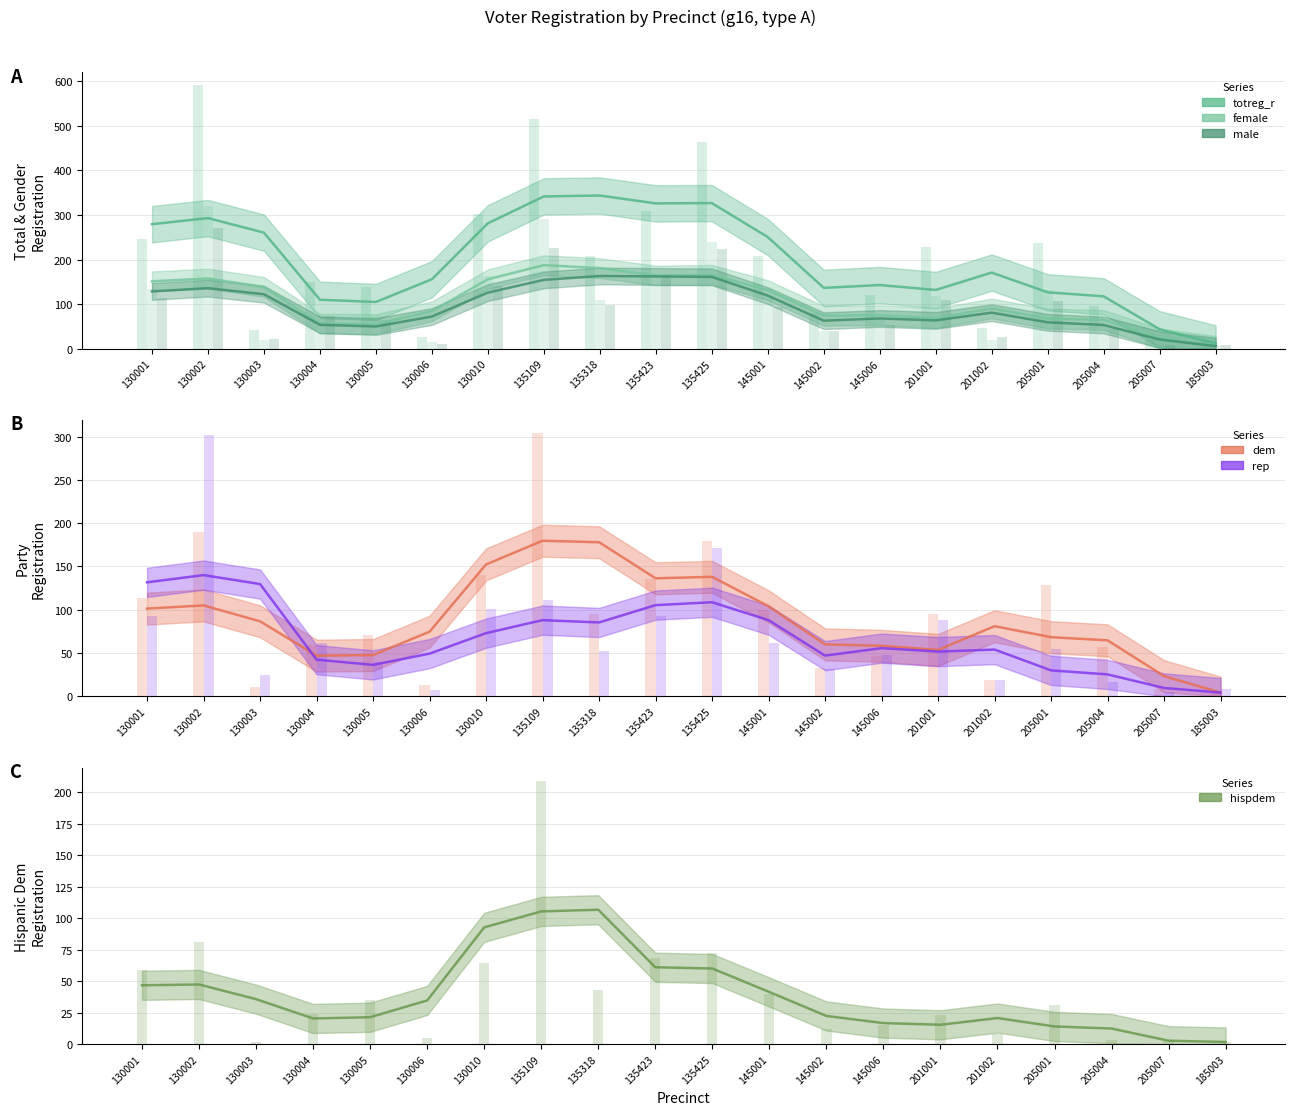

Which series has the largest total across all categories?

totreg_r